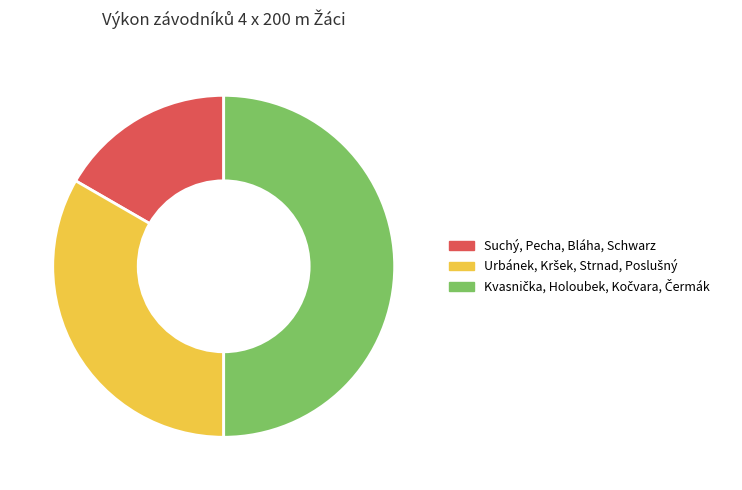

True or false: Suchý, Pecha, Bláha, Schwarz accounts for 17% of the total.

True